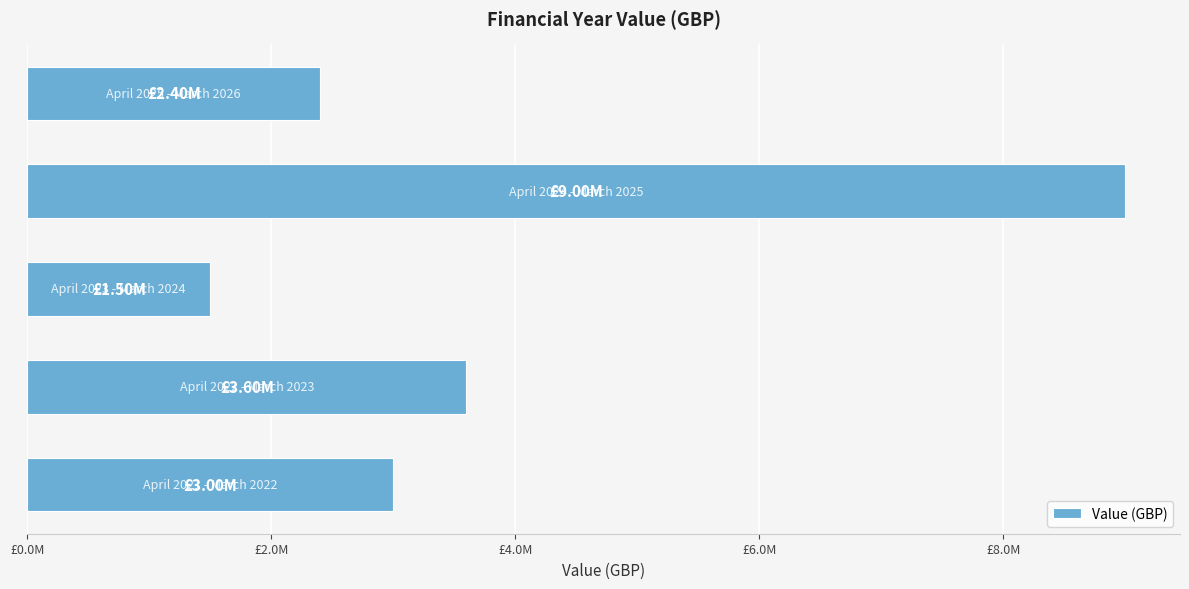

What is the smallest value displayed?

1500000